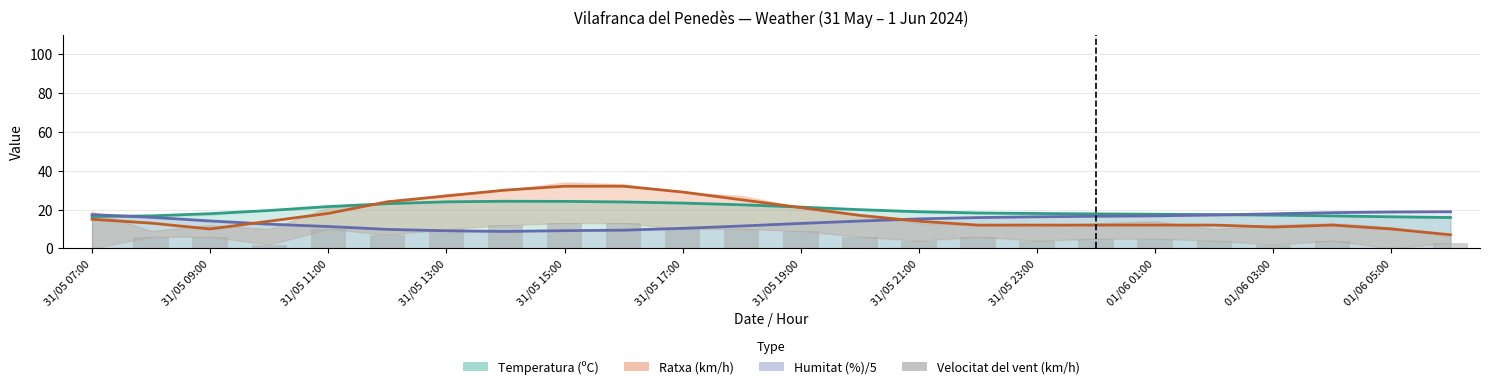

How many bars are there in total?

24